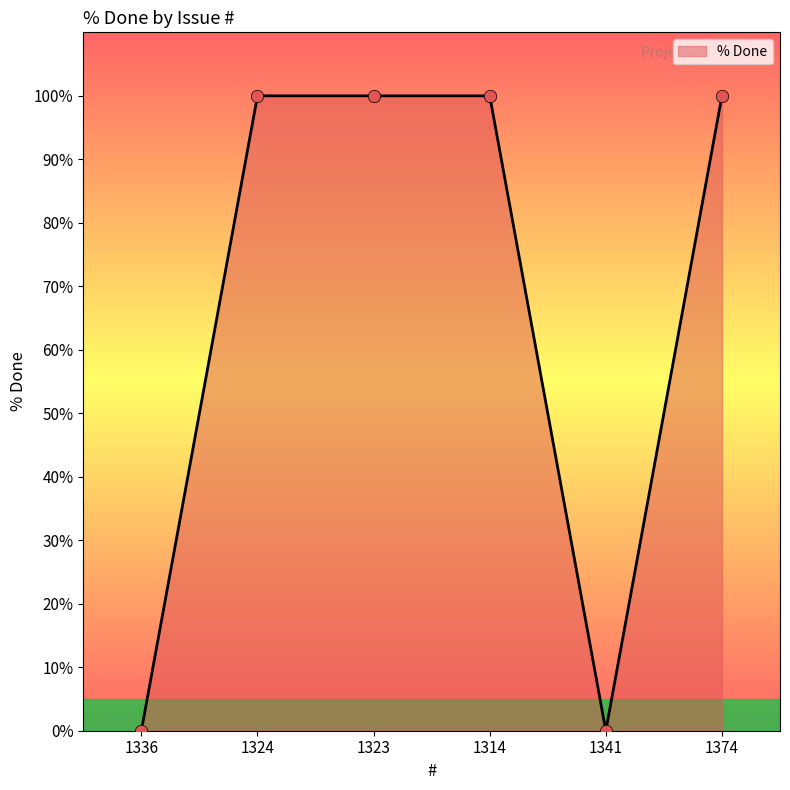

Which has a higher value, 1324 or 1336?

1324